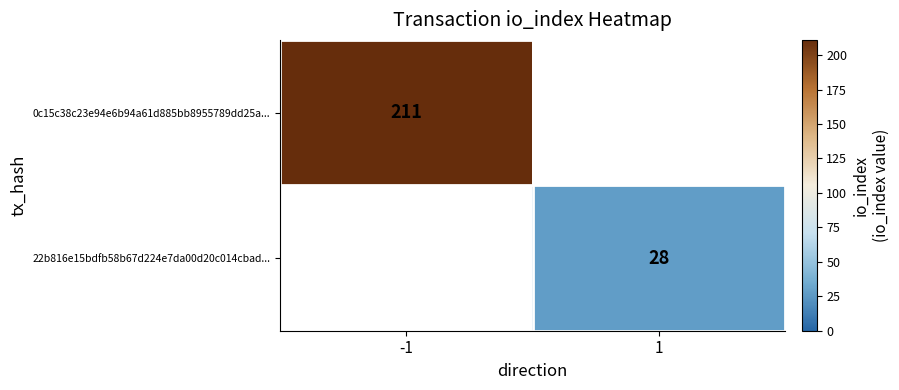

Is the value of 22b816e15bdfb58b67d224e7da00d20c014cbad... at 1 greater than the value of 0c15c38c23e94e6b94a61d885bb8955789dd25a... at -1?

No